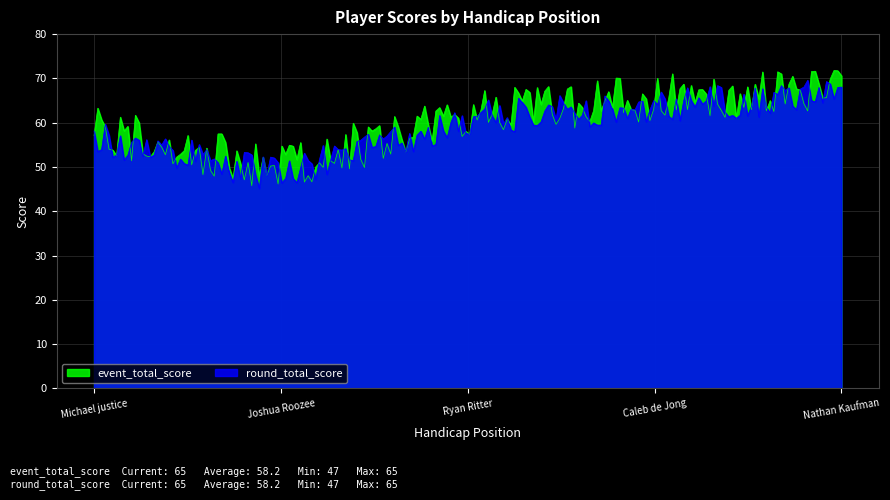

What is the maximum value shown in the chart?

71.8